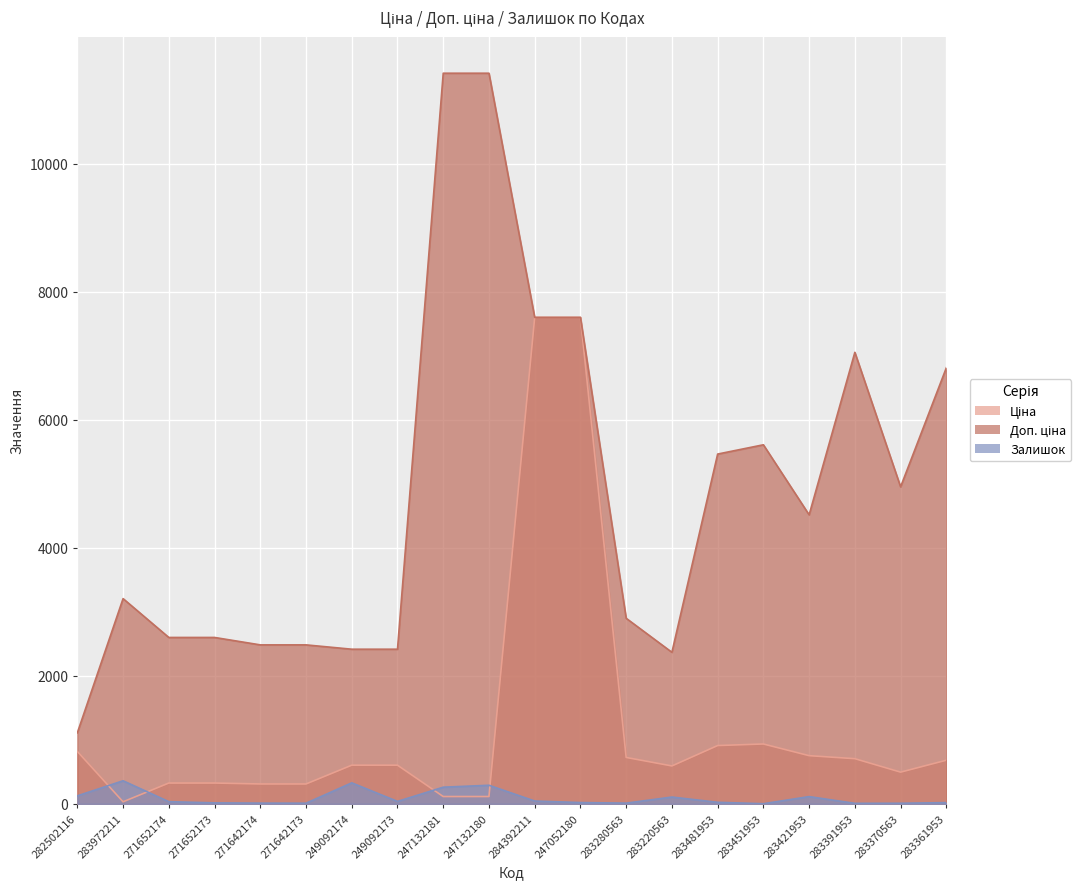

The Доп. ціна series shows 7596.5 at 247052180. True or false?

True